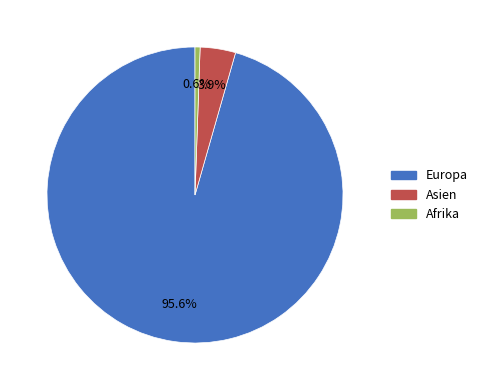

To the nearest percent, what is the difference between the largest and smallest slice percentages?

95%